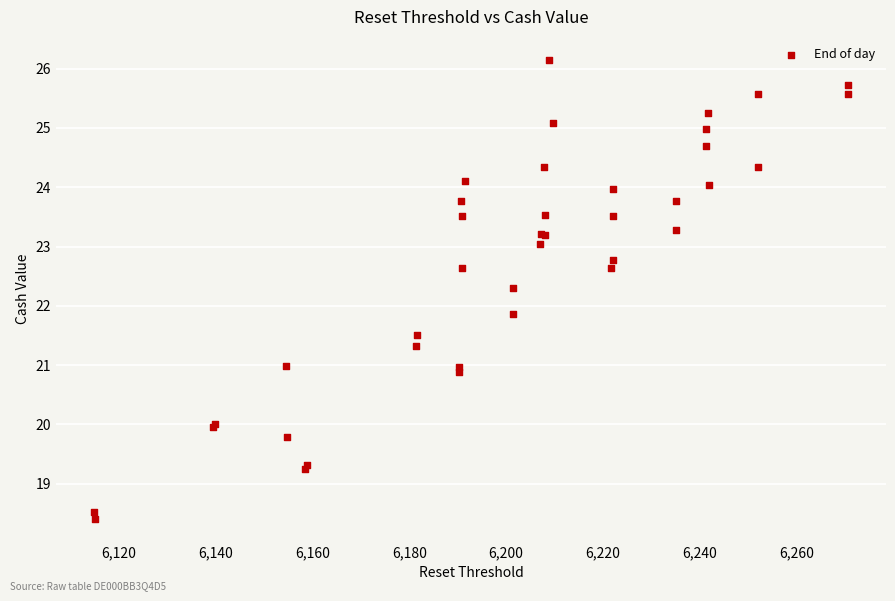

What Y value in the scatter plot is closest to 22?

21.9